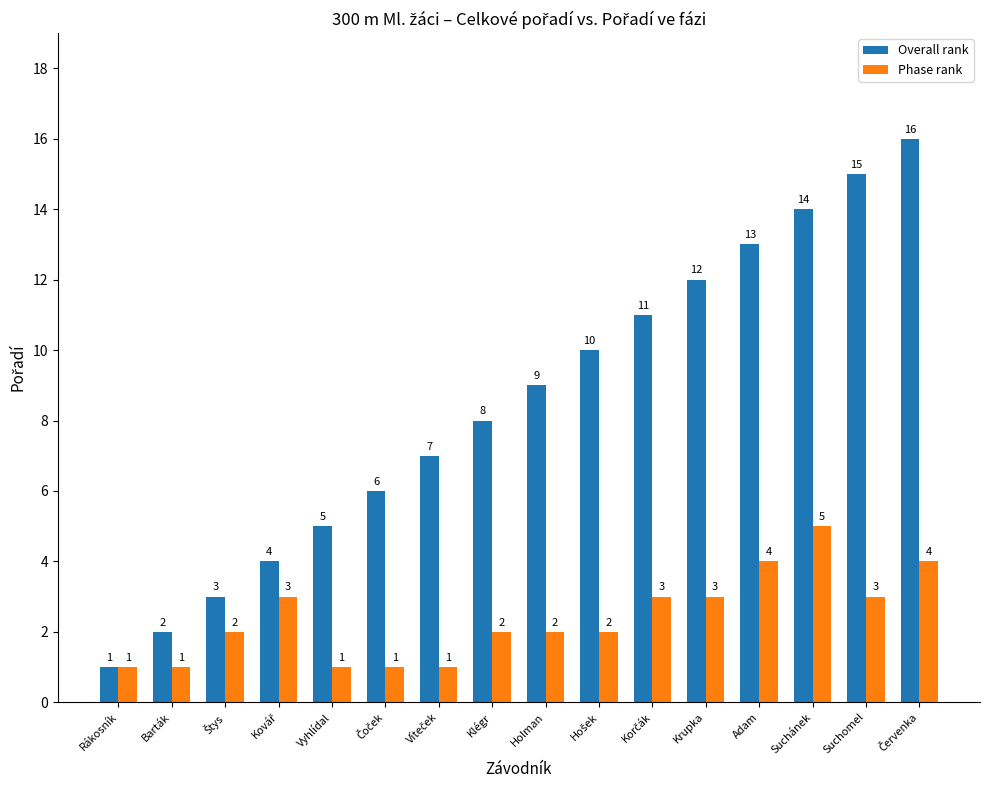

Is it true that Overall rank equals 13 at Adam?

True